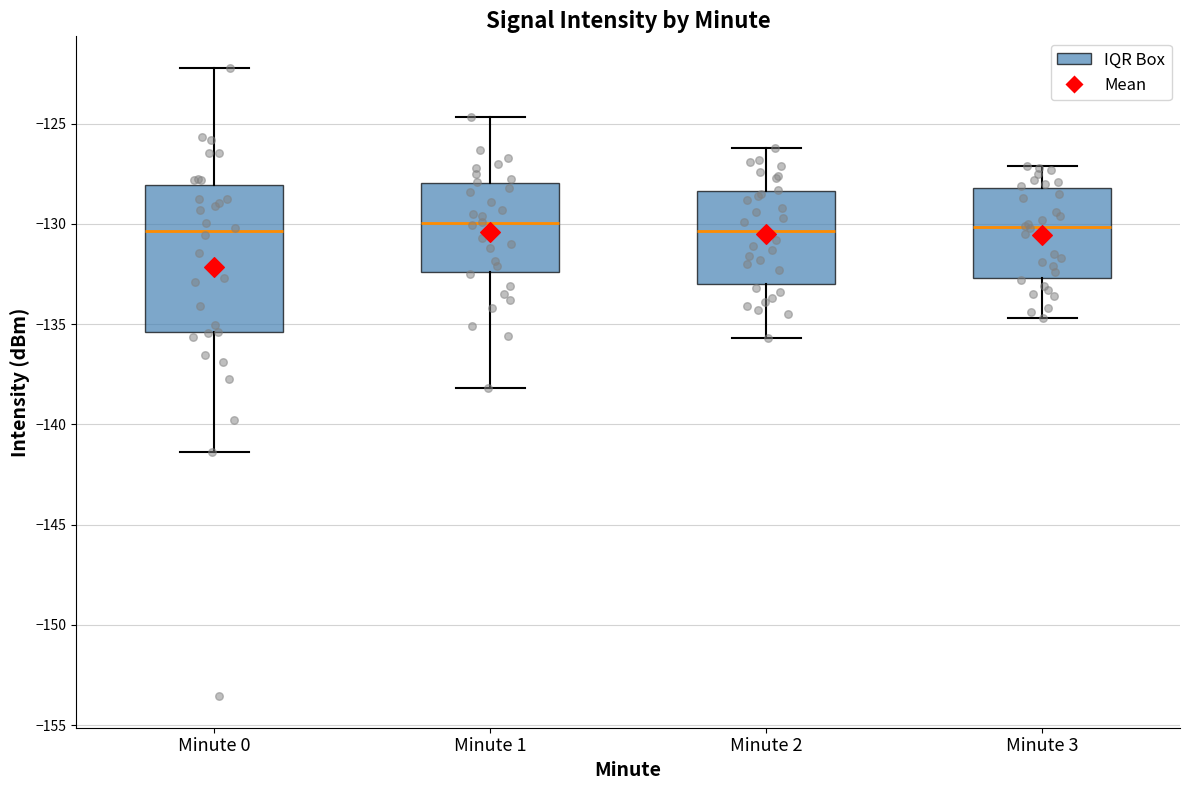

Reading left to right, read every box against the y-axis: the position of its median line, the range the box covers, and the ends of its whiskers. The values are not printed on the chart, so give them approximately, as read against the axis.

Minute 0: median -130.5, box -135.5 to -128.0, whiskers -141.5 to -122.0
Minute 1: median -130.0, box -132.5 to -128.0, whiskers -138.0 to -124.5
Minute 2: median -130.5, box -133.0 to -128.5, whiskers -135.5 to -126.0
Minute 3: median -130.0, box -132.5 to -128.0, whiskers -134.5 to -127.0